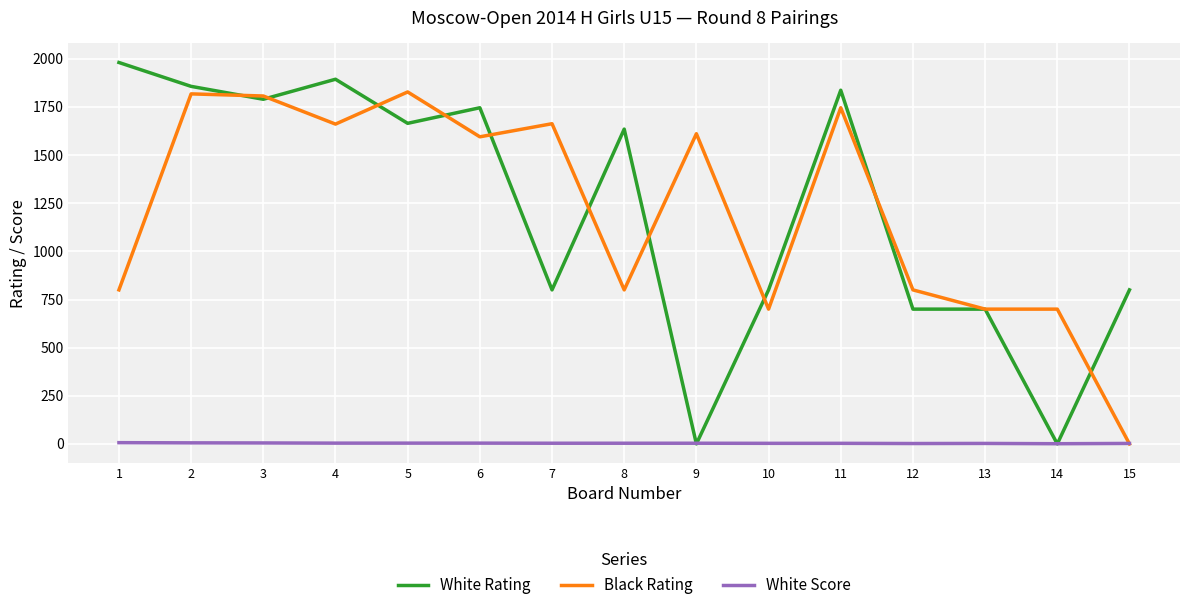

The Black Rating series shows 563.9 at 2. True or false?

False